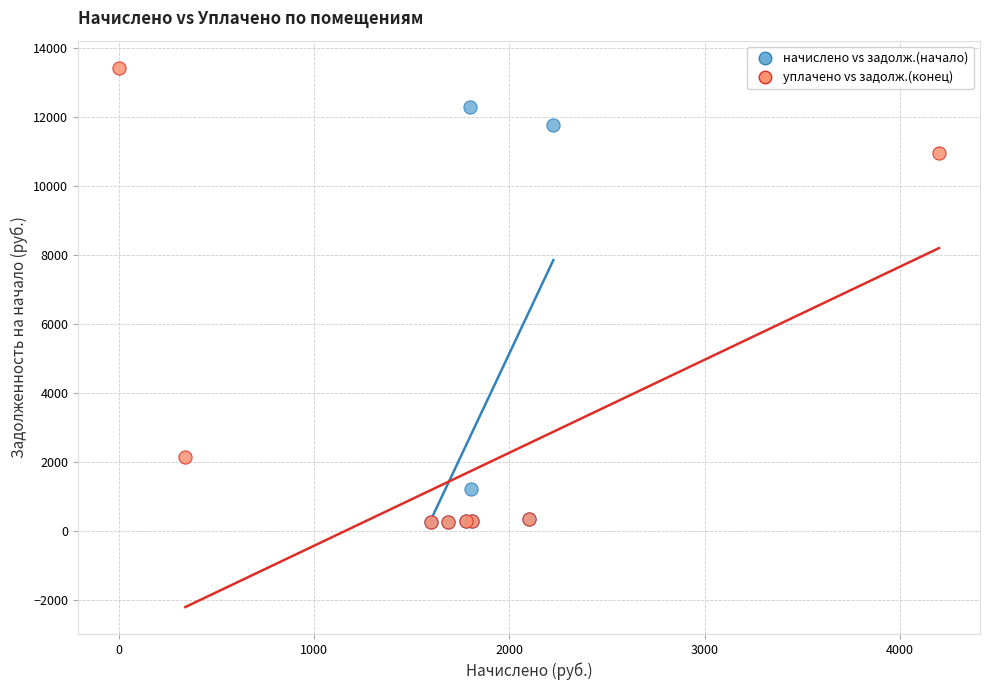

Which series has the widest spread of Y values?

уплачено vs задолж.(конец)